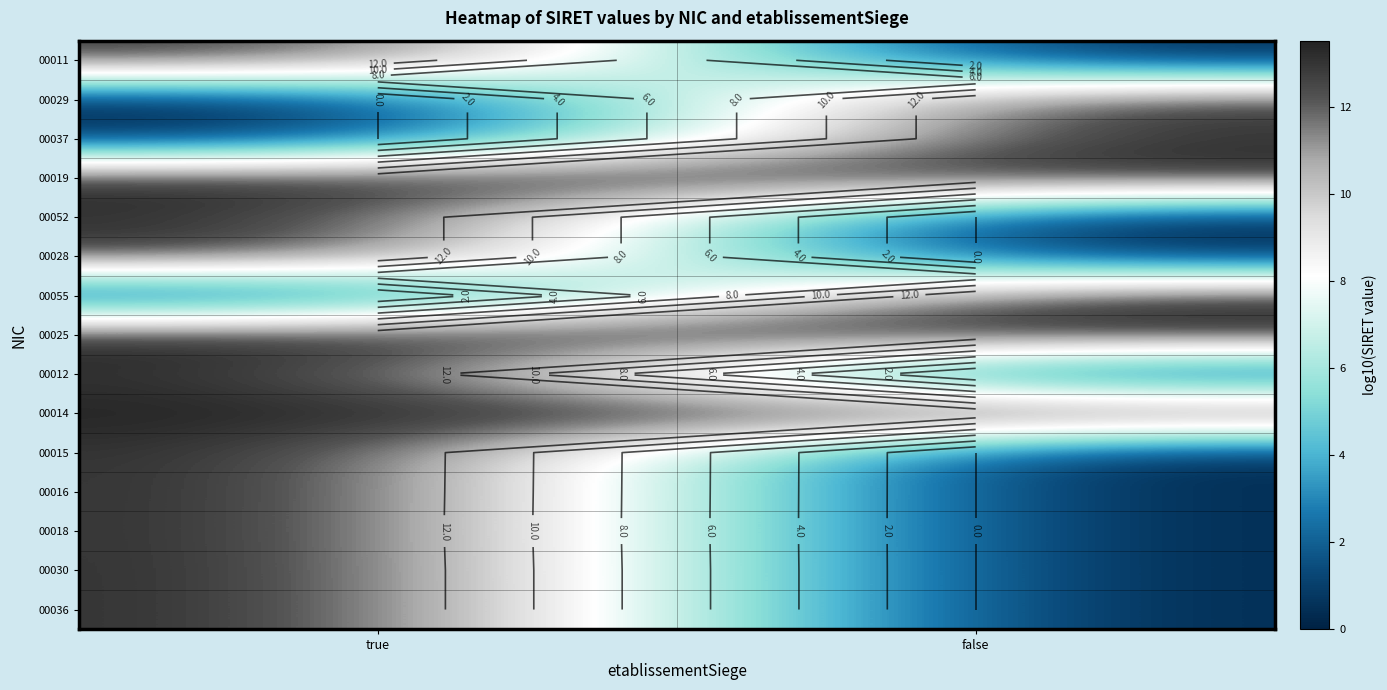

What is the maximum value shown in the chart?

13.5